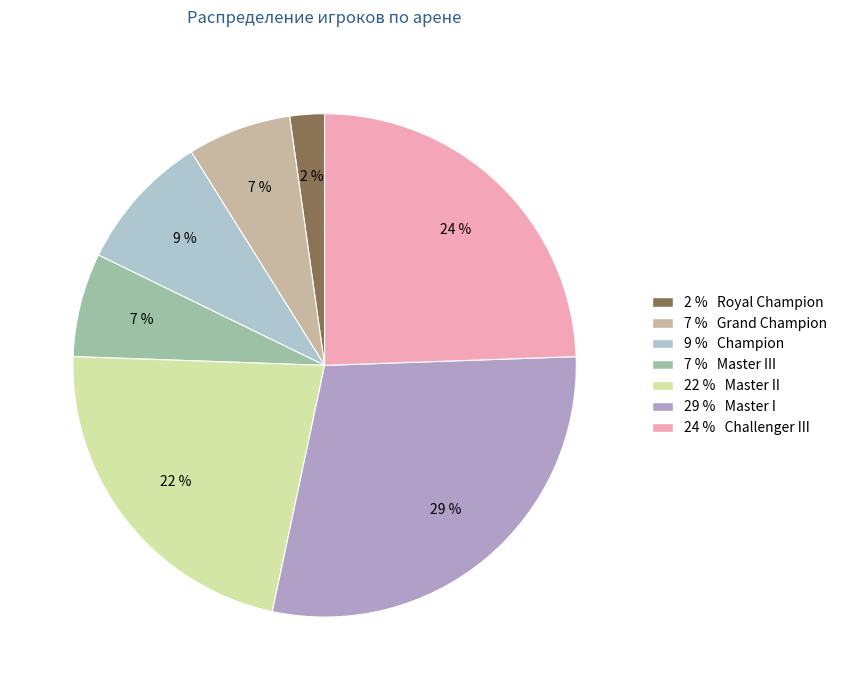

Count the number of slices in the pie.

7